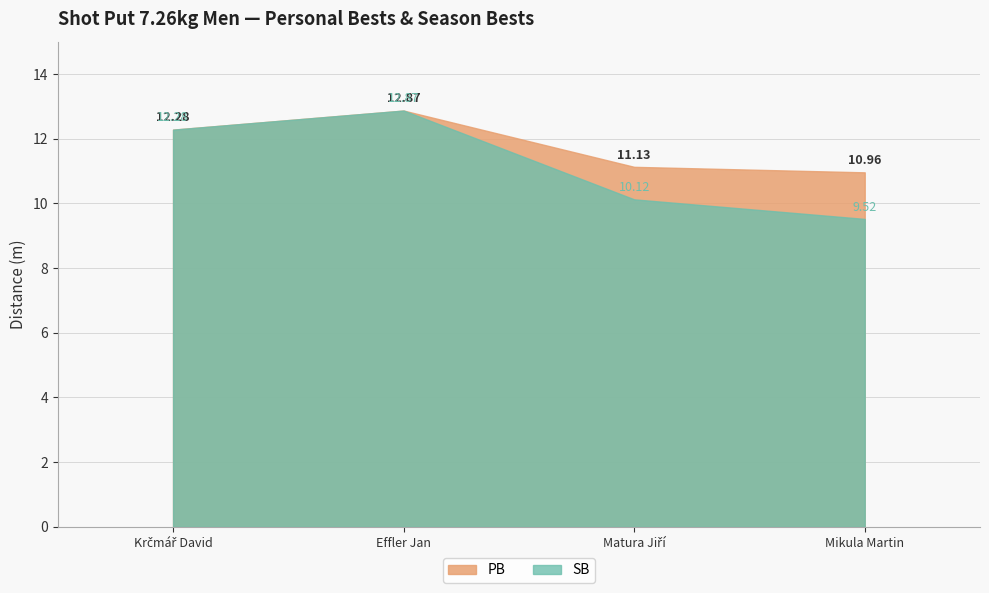

At which label is PB closest to 11?

Mikula Martin